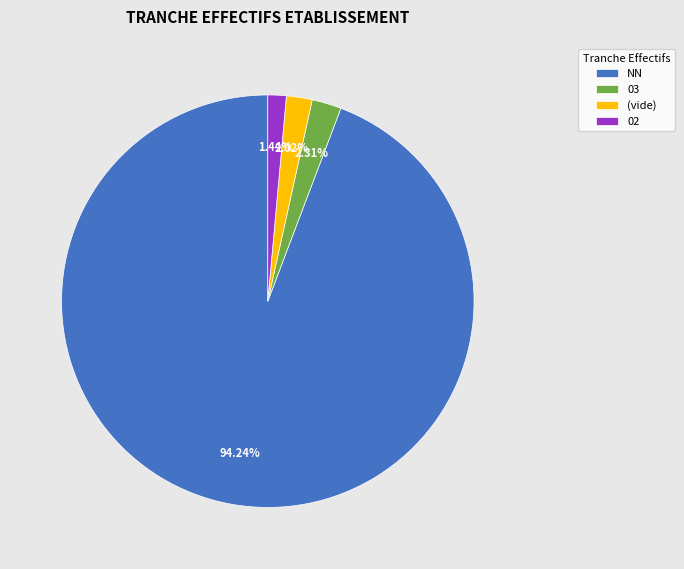

Is the sum of 02 and (vide) greater than half?

No